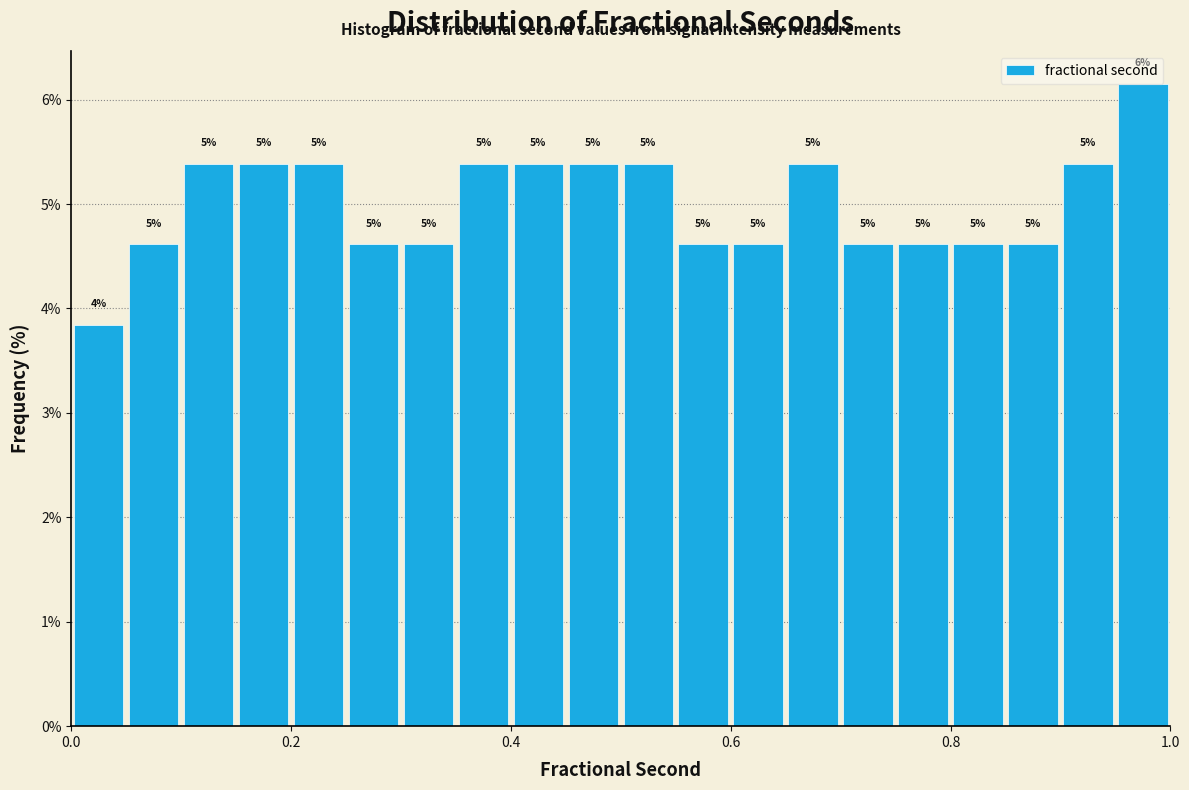

Read against the x-axis, roughly where is the centre of the tallest bar?

0.98